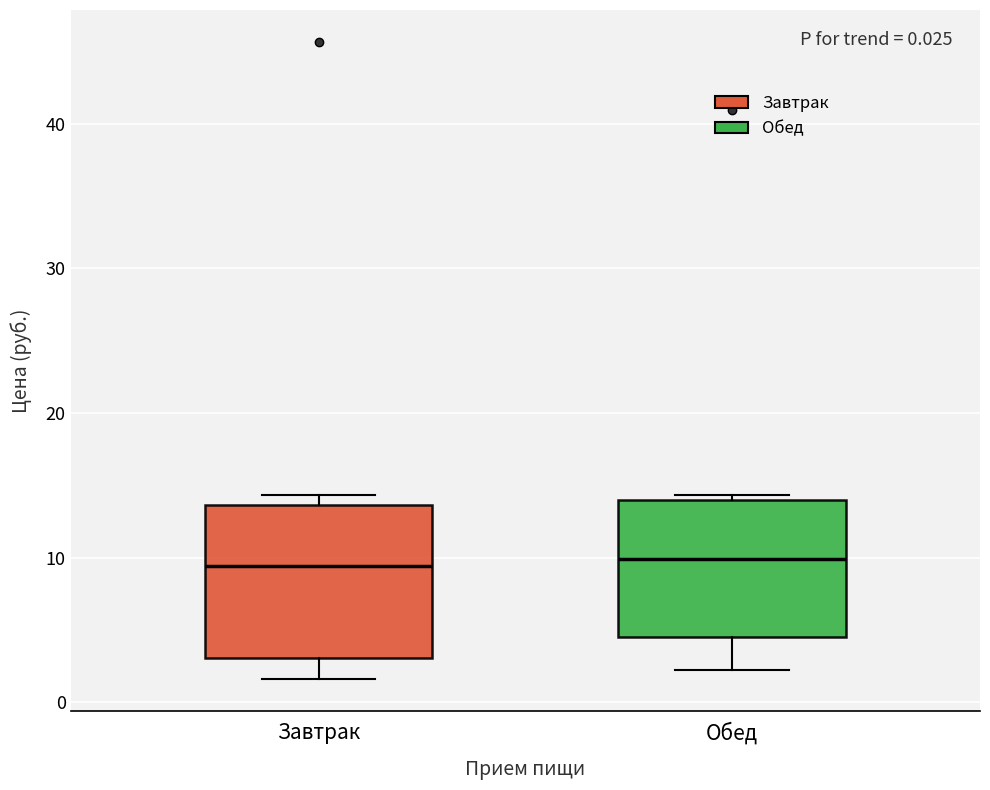

Comparing the boxes themselves (not the whiskers), which one is the tallest?

Завтрак